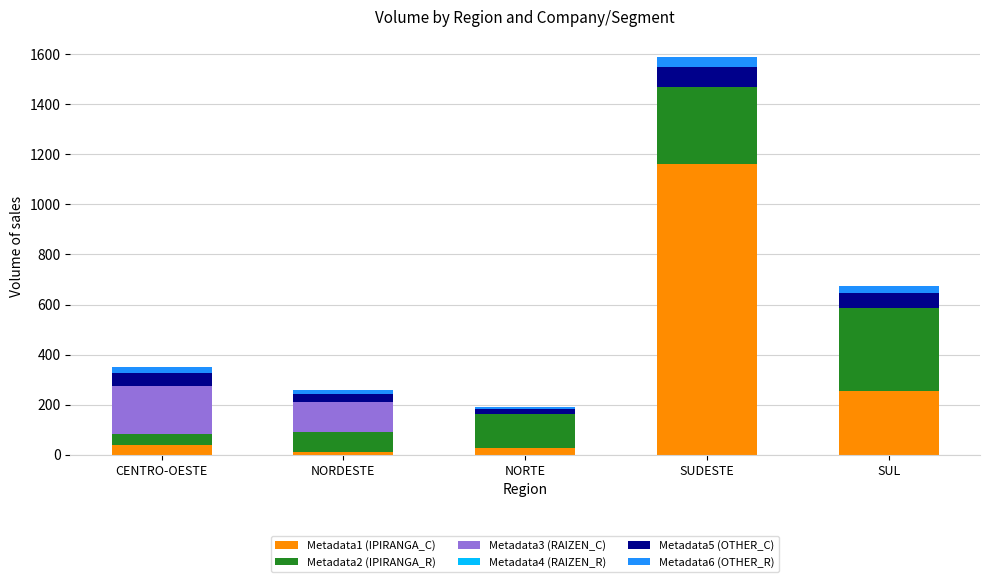

Does the chart contain stacked bars?

Yes